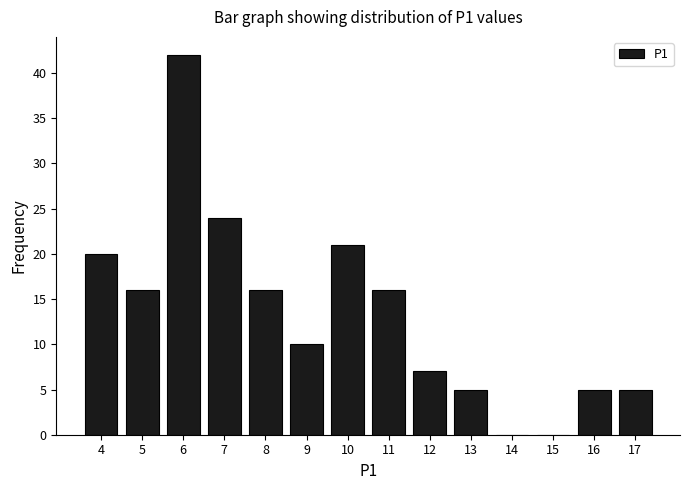

What is the height of the bar covering 12.5 to 13.5 on the x-axis? The values are not printed on the chart, so give them approximately, as read against the axis.

5